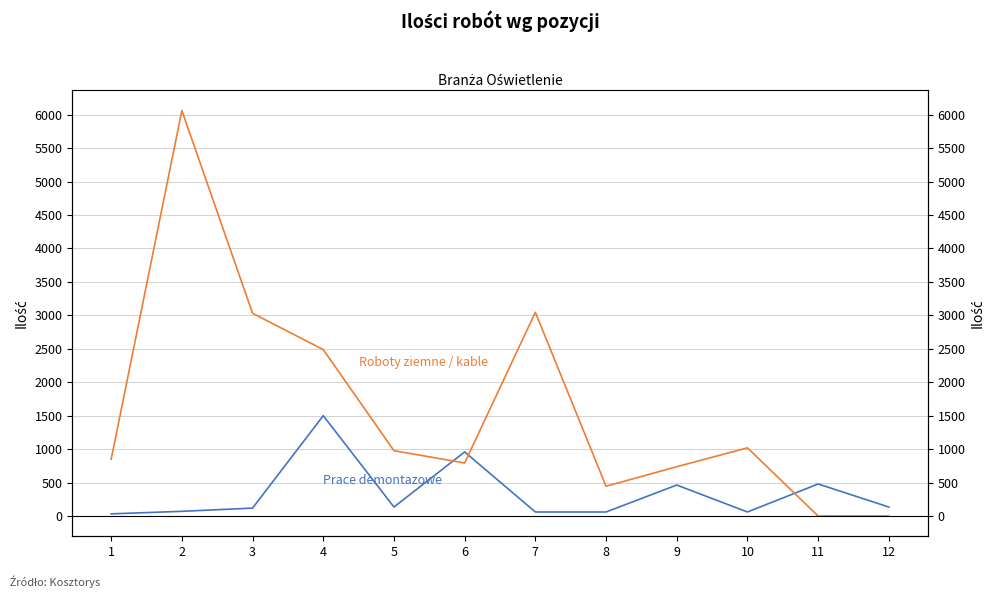

Count the number of categories in the chart.

12